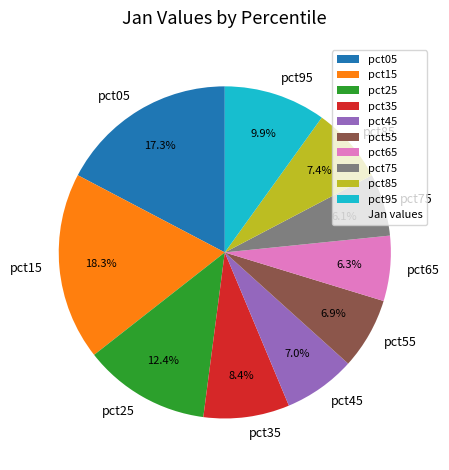

Which slice is the largest?

pct15